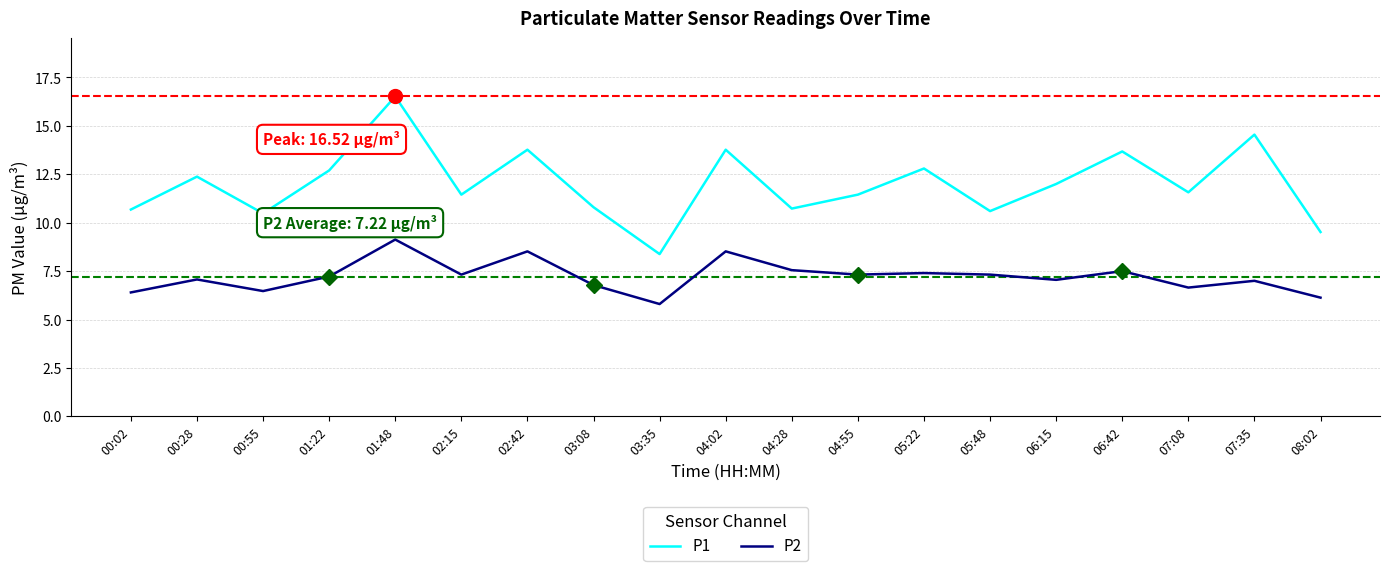

Which label corresponds to the largest value in the chart?

01:48